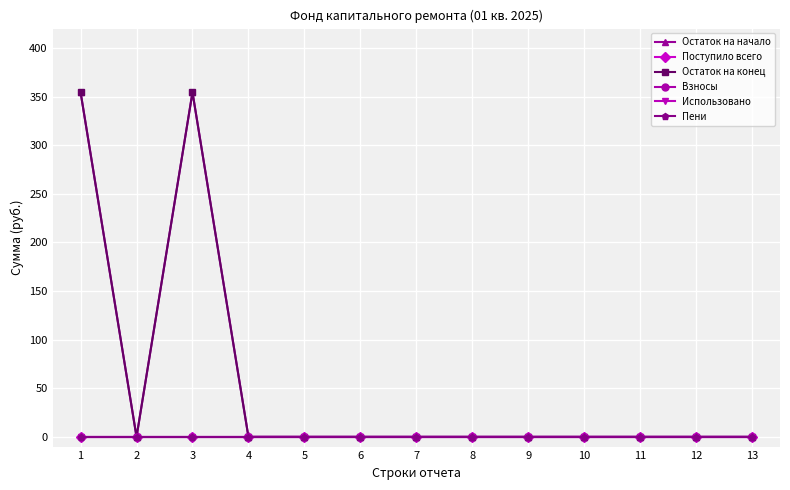

True or false: Использовано and Взносы cross at least once.

False